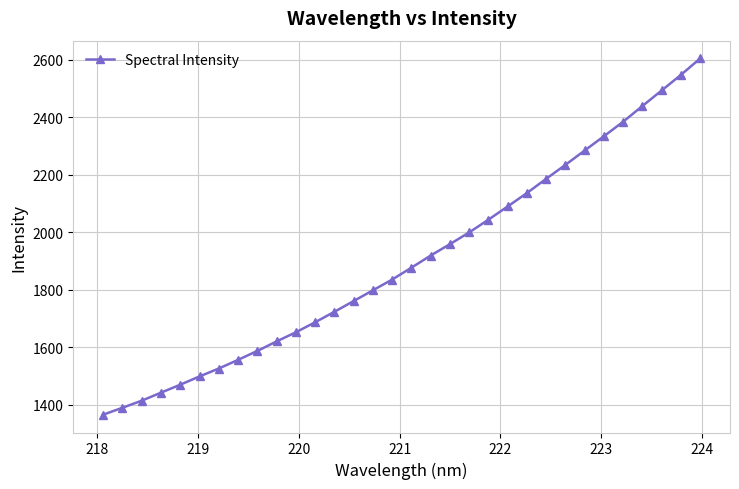

What is the difference between the maximum and minimum values?

1239.9